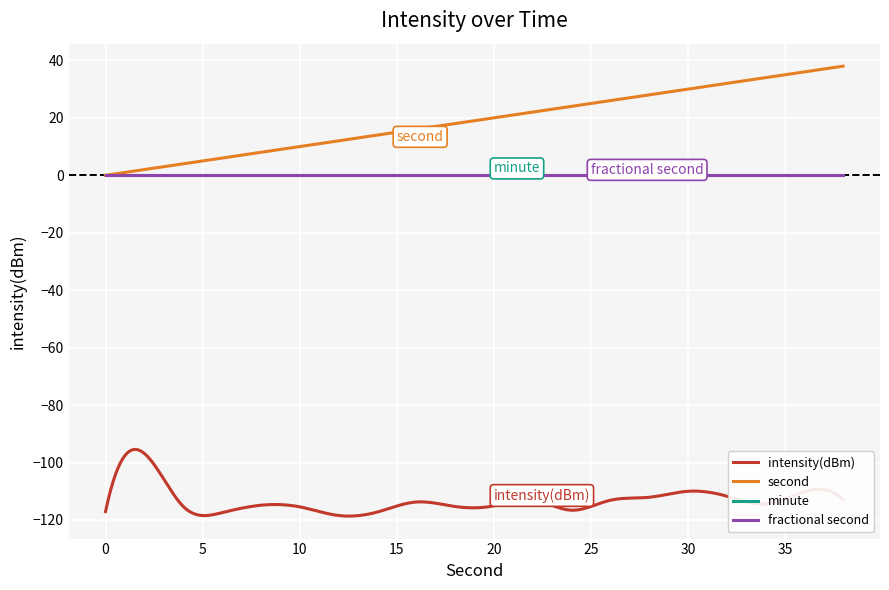

Does the chart have visible grid lines?

Yes